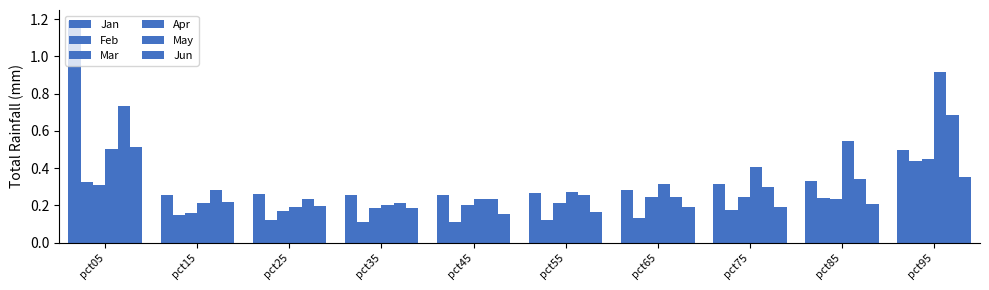

Does the chart contain any negative values?

No